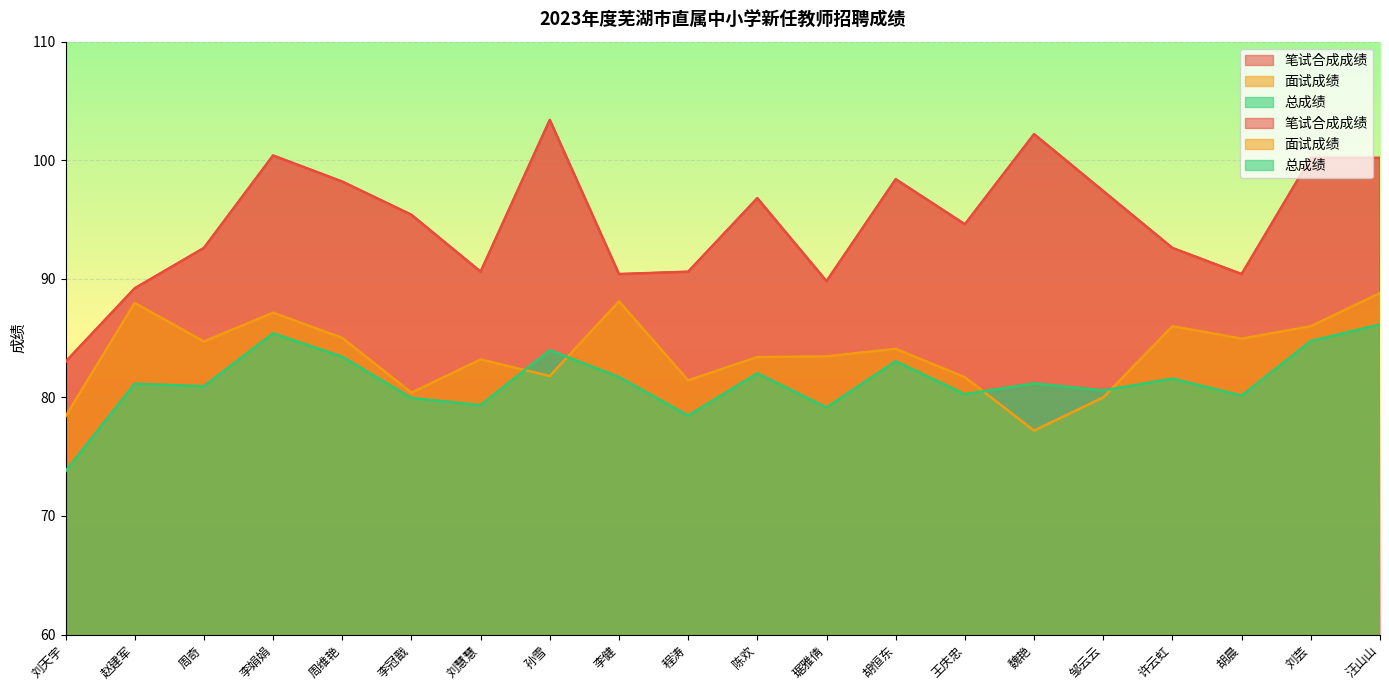

What is the average value of the 笔试合成成绩 series?

94.8